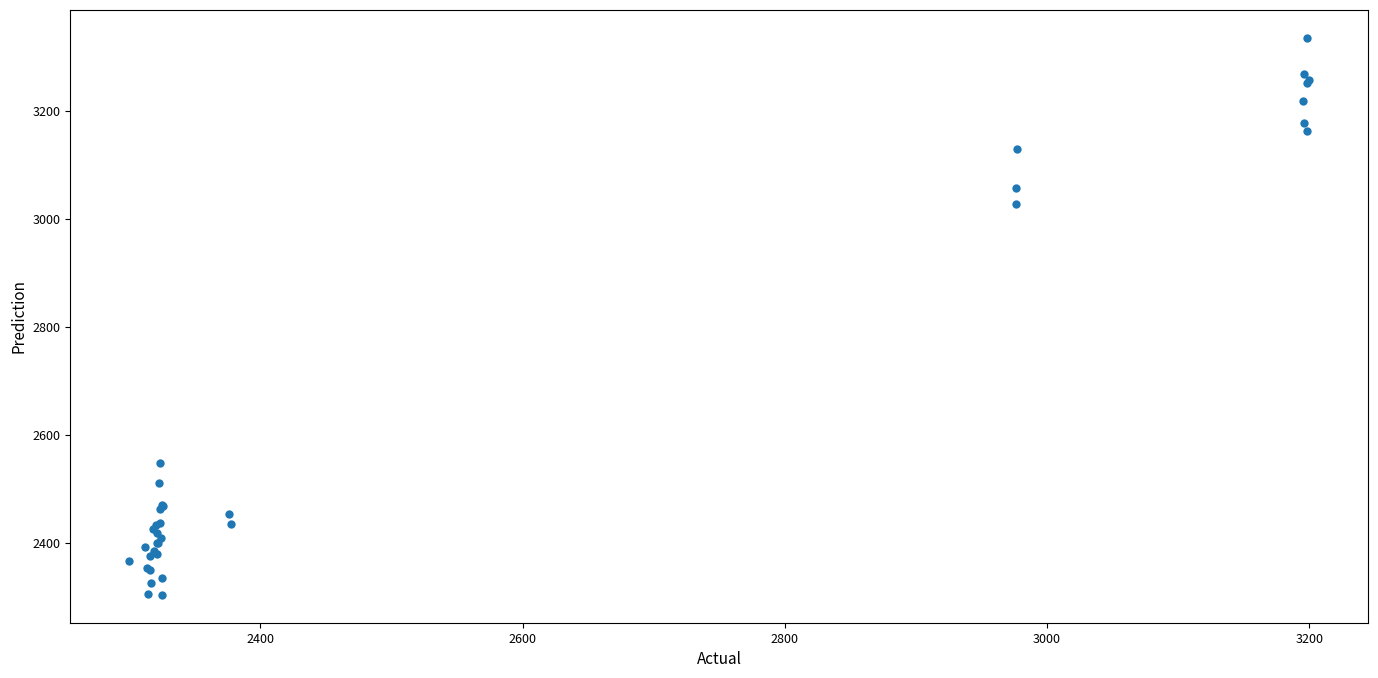

What Y value in the scatter plot is closest to 2819?

3027.1